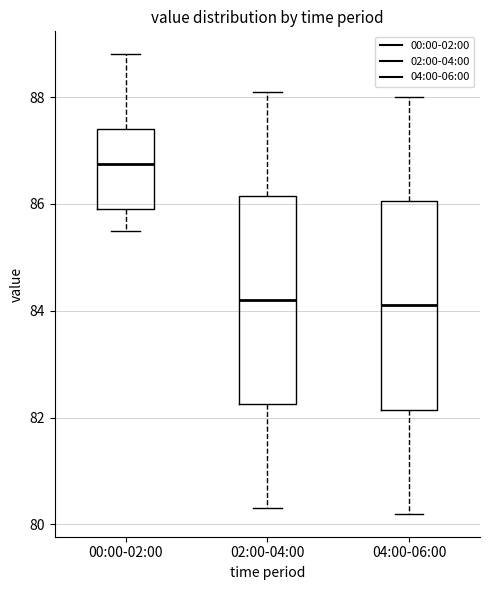

Reading left to right, read every box against the y-axis: the position of its median line, the range the box covers, and the ends of its whiskers. The values are not printed on the chart, so give them approximately, as read against the axis.

00:00-02:00: median 86.8, box 86.0 to 87.4, whiskers 85.6 to 88.8
02:00-04:00: median 84.2, box 82.2 to 86.2, whiskers 80.4 to 88.2
04:00-06:00: median 84.2, box 82.2 to 86.0, whiskers 80.2 to 88.0